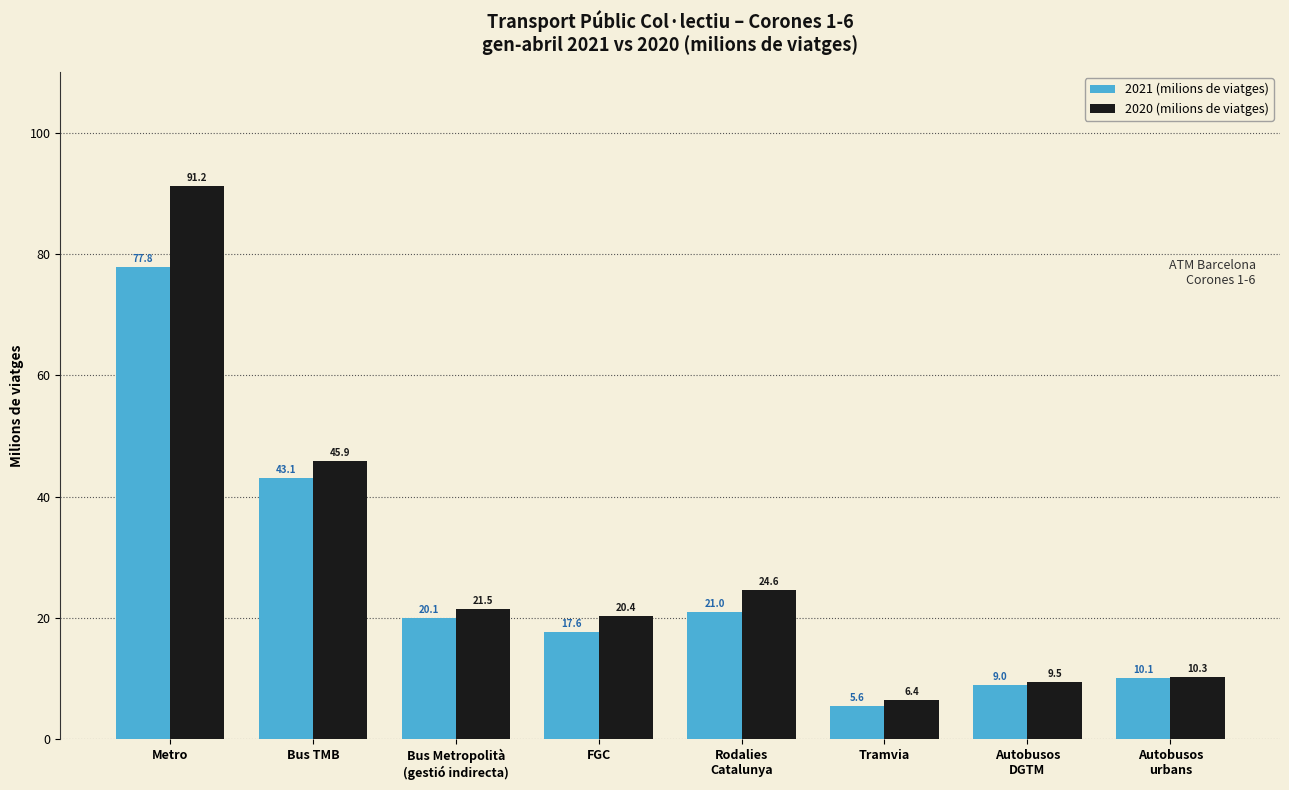

Are the bars horizontal?

No